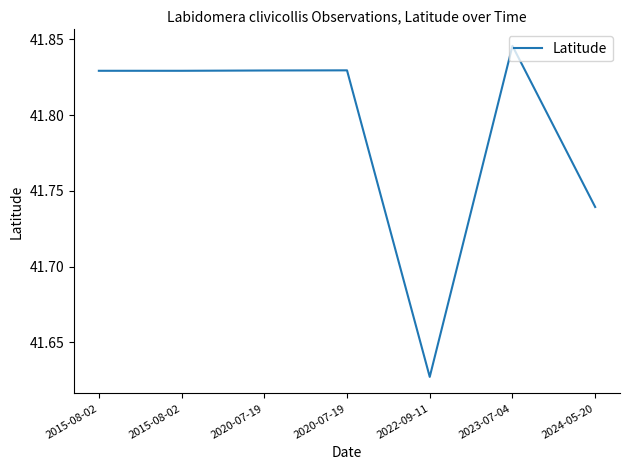

The chart shows a value of 18.2 at 2015-08-02. True or false?

False